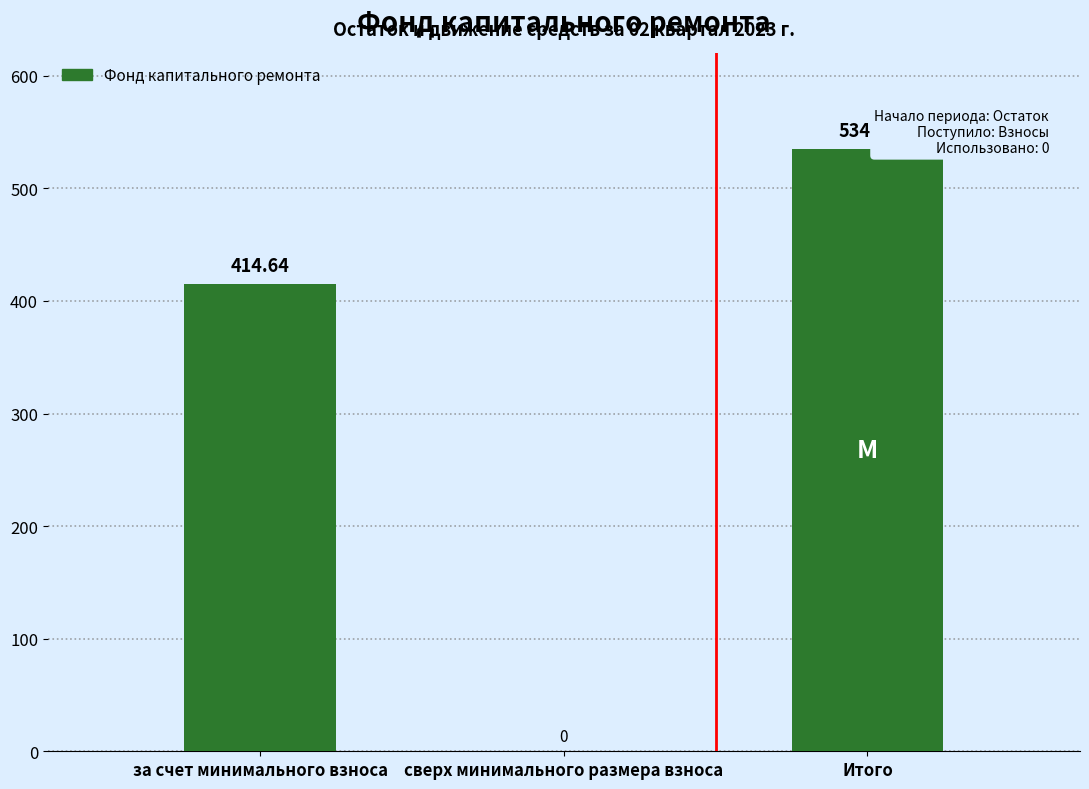

At which label does the data first exceed 414?

за счет минимального взноса